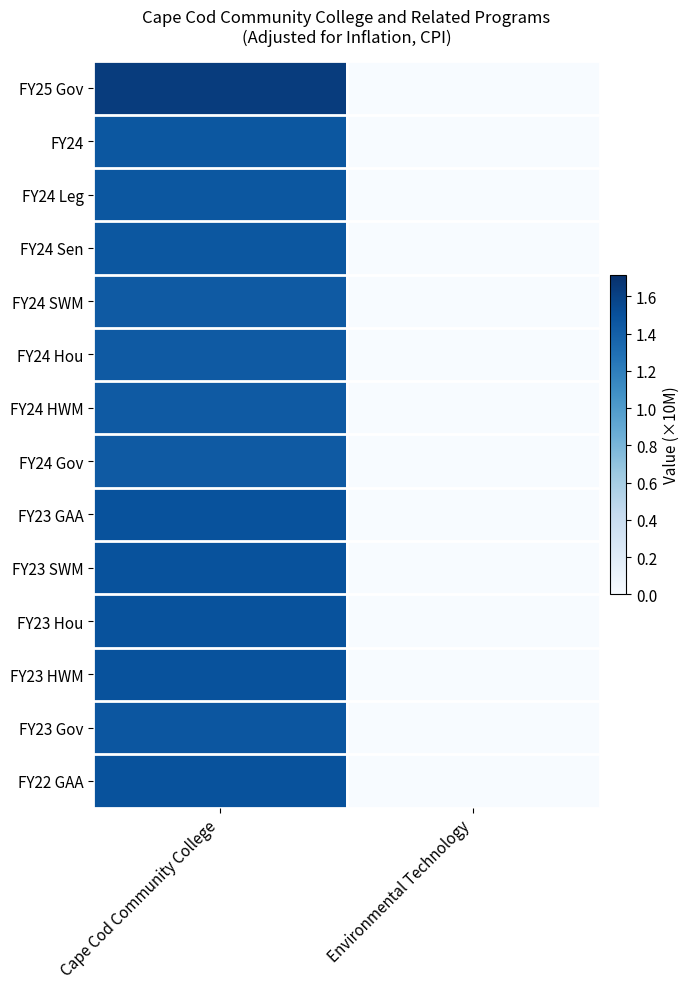

Reading left to right, extract all data points from this chart.

FY25 Gov: Cape Cod Community College=1.6	Environmental Technology=0.0
FY24: Cape Cod Community College=1.5	Environmental Technology=0.0
FY24 Leg: Cape Cod Community College=1.5	Environmental Technology=0.0
FY24 Sen: Cape Cod Community College=1.5	Environmental Technology=0.0
FY24 SWM: Cape Cod Community College=1.4	Environmental Technology=0.0
FY24 Hou: Cape Cod Community College=1.4	Environmental Technology=0.0
FY24 HWM: Cape Cod Community College=1.4	Environmental Technology=0.0
FY24 Gov: Cape Cod Community College=1.4	Environmental Technology=0.0
FY23 GAA: Cape Cod Community College=1.5	Environmental Technology=0.0
FY23 SWM: Cape Cod Community College=1.5	Environmental Technology=0.0
FY23 Hou: Cape Cod Community College=1.5	Environmental Technology=0.0
FY23 HWM: Cape Cod Community College=1.5	Environmental Technology=0.0
FY23 Gov: Cape Cod Community College=1.5	Environmental Technology=0.0
FY22 GAA: Cape Cod Community College=1.5	Environmental Technology=0.0